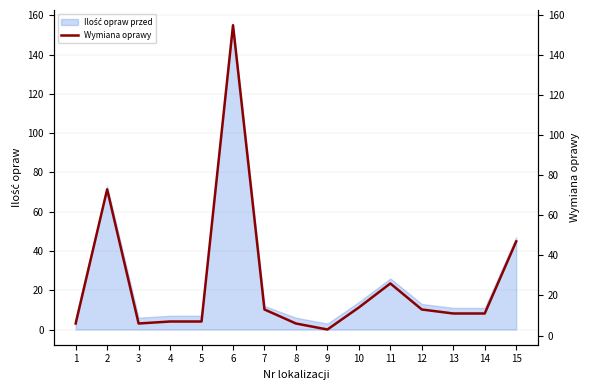

Reading left to right, list all the values displayed in this chart.

1=6	2=73	3=6	4=7	5=7	6=155	7=13	8=6	9=3	10=14	11=26	12=13	13=11	14=11	15=47